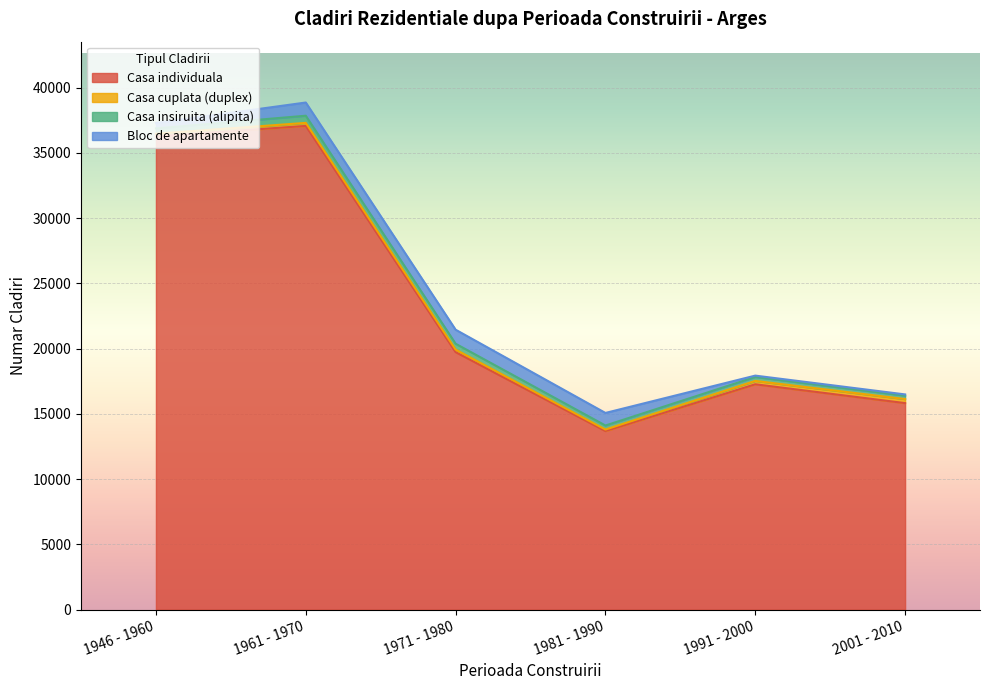

What is the difference between the Bloc de apartamente values at 1991 - 2000 and 1961 - 1970?

907